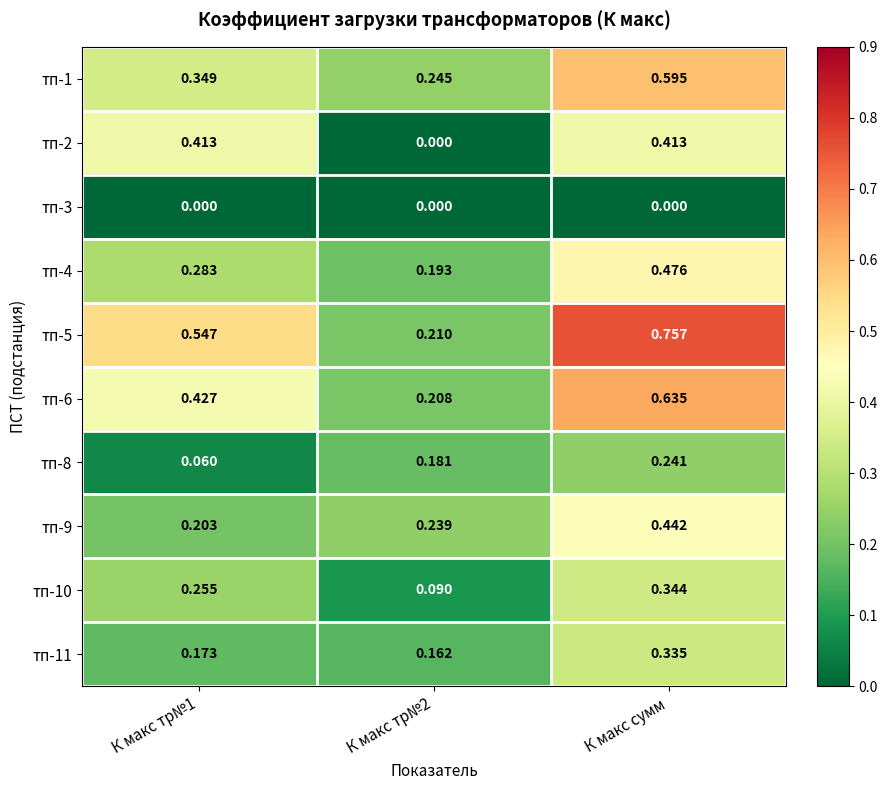

Rank the series at К макс сумм from lowest to highest value.

тп-3, тп-8, тп-11, тп-10, тп-2, тп-9, тп-4, тп-1, тп-6, тп-5